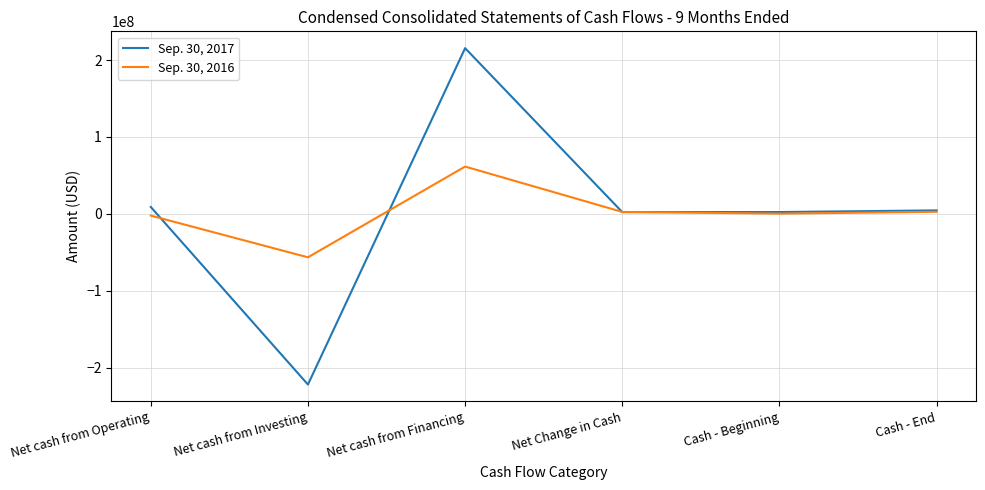

At how many categories does at least one series exceed 83227653?

1